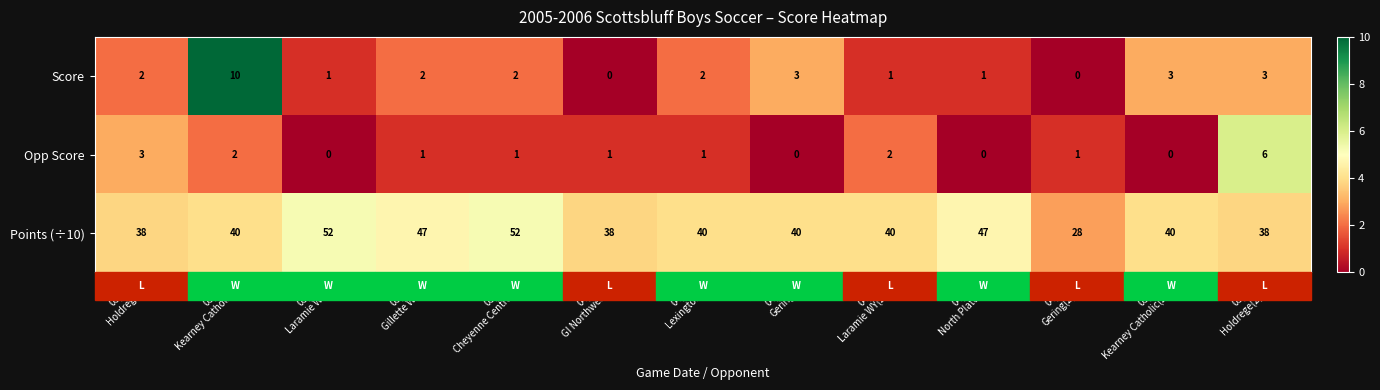

What is the difference between the second highest and second lowest values in the Score series?

3